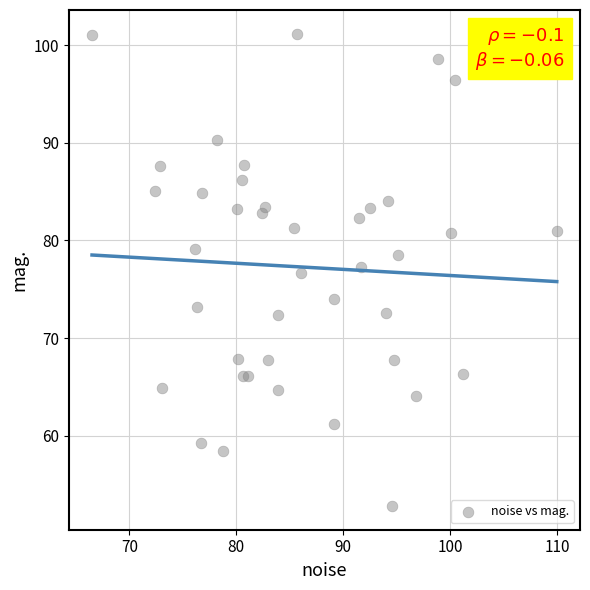

What Y value in the scatter plot is closest to 76?

76.7